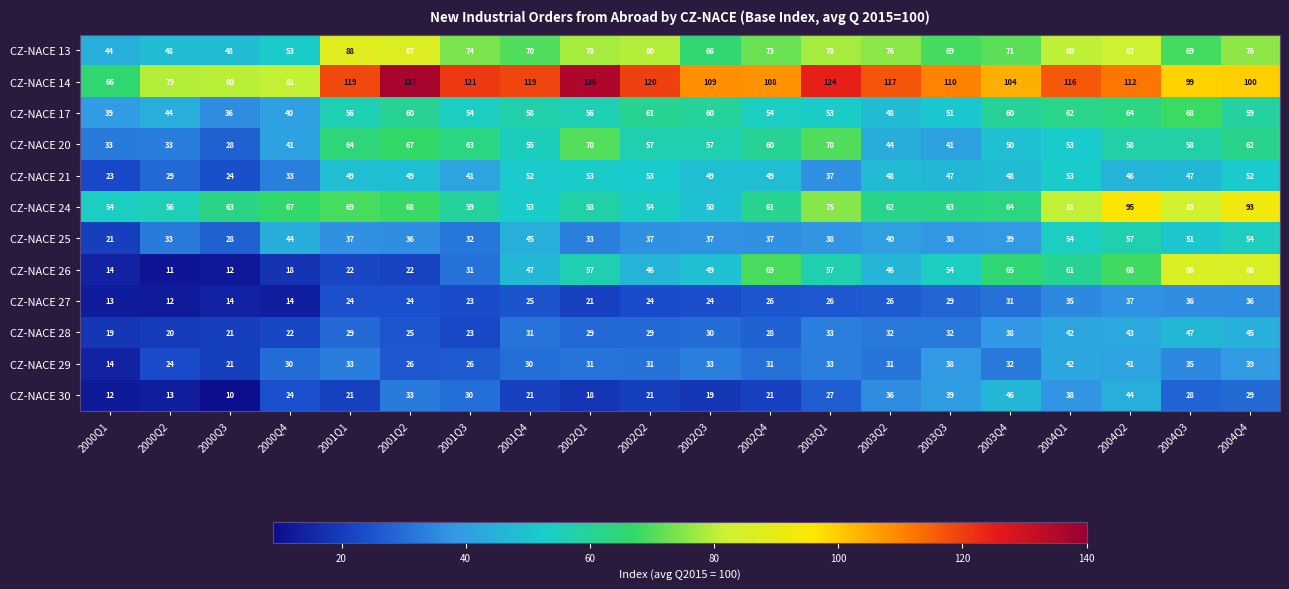

Which series changed the most between 2001Q3 and 2004Q1?

CZ-NACE 26